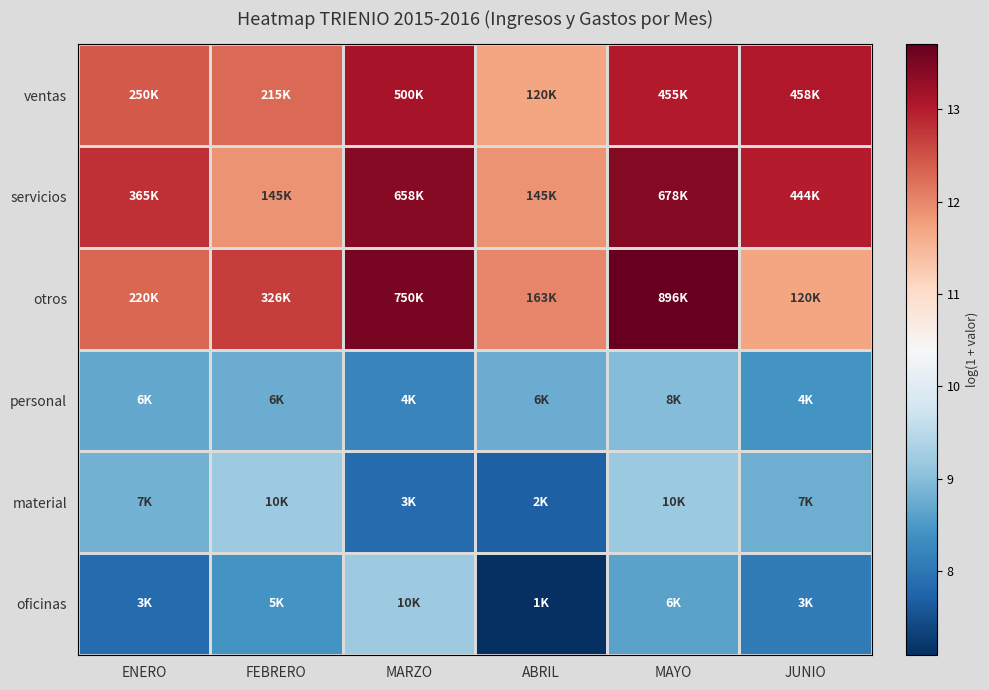

Between MAYO and JUNIO, which series saw the biggest shift?

otros